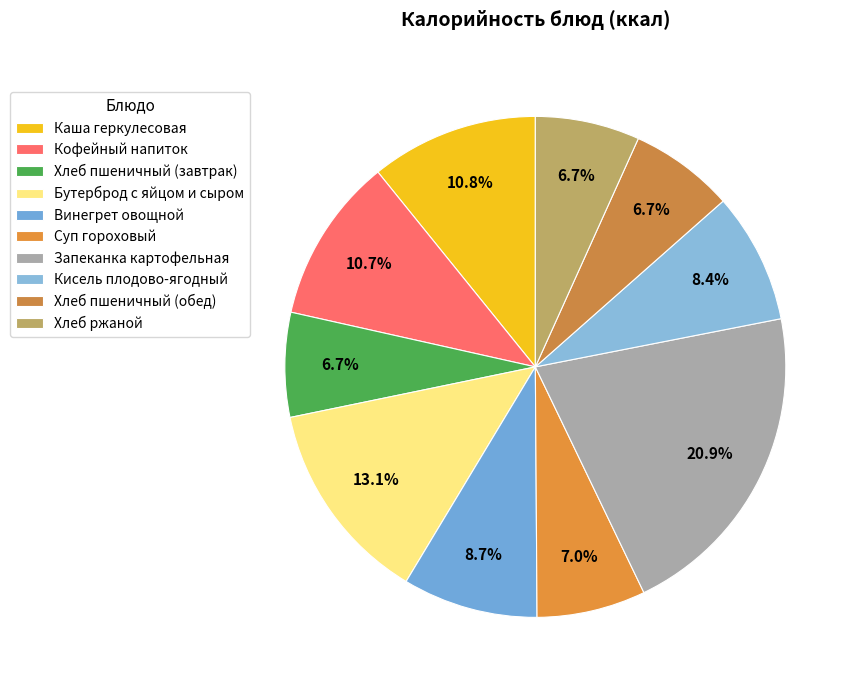

Is Бутерброд с яйцом и сыром the majority of the pie?

No